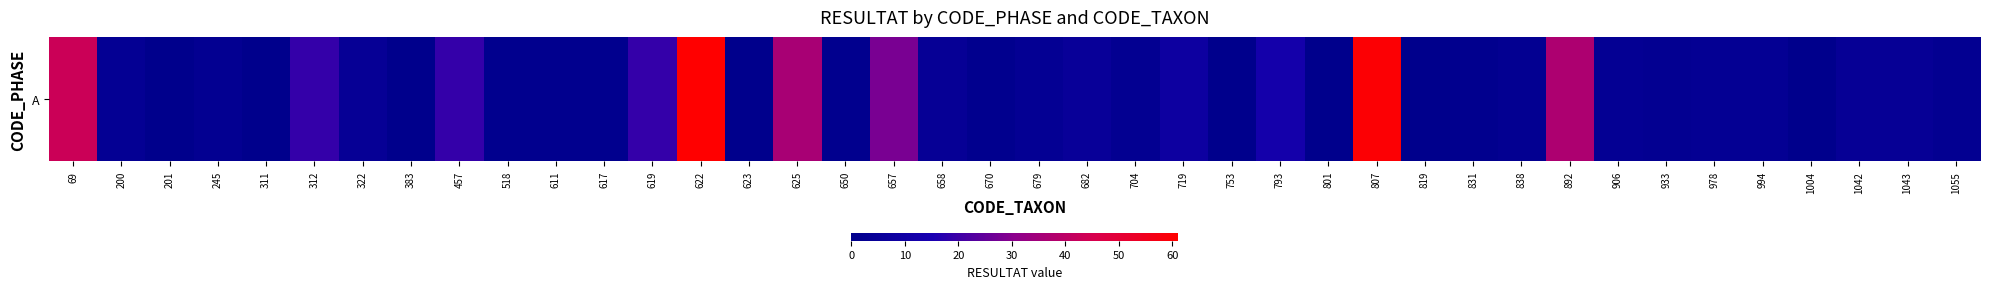

Reading right to left, list all the values displayed in this chart.

2	4	4	0	3	3	2	3	37	2	1	0	60	0	12	0	8	2	5	3	1	4	28	1	36	0	61	19	1	1	1	19	0	4	19	0	2	0	3	43